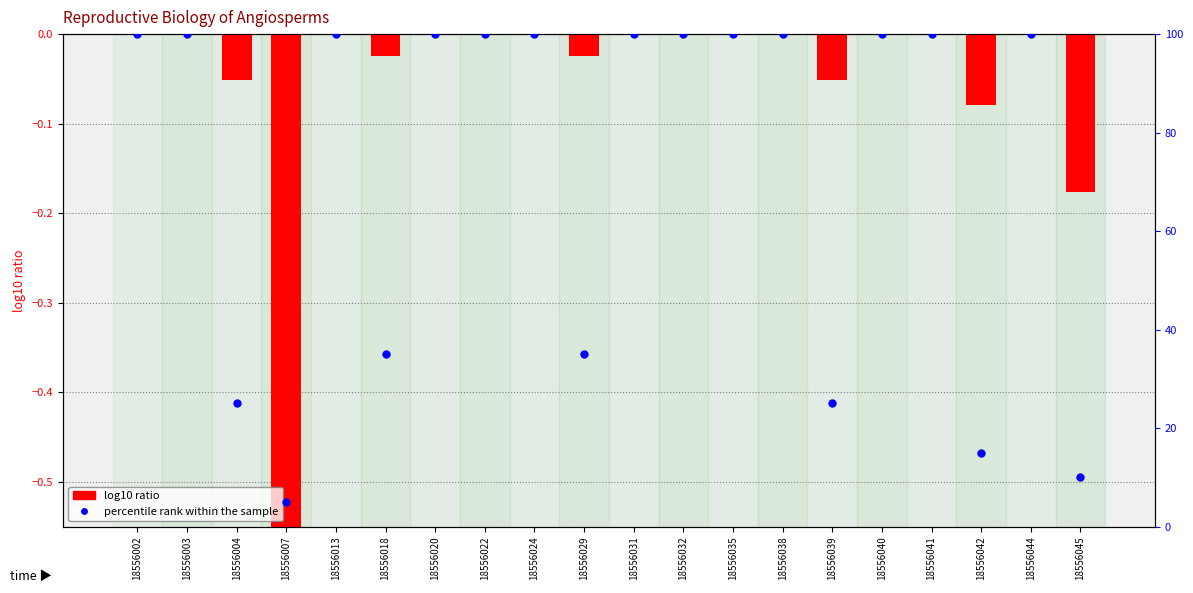

Is the value of percentile rank within the sample at 18556029 greater than the value of log10 ratio at 18556032?

Yes